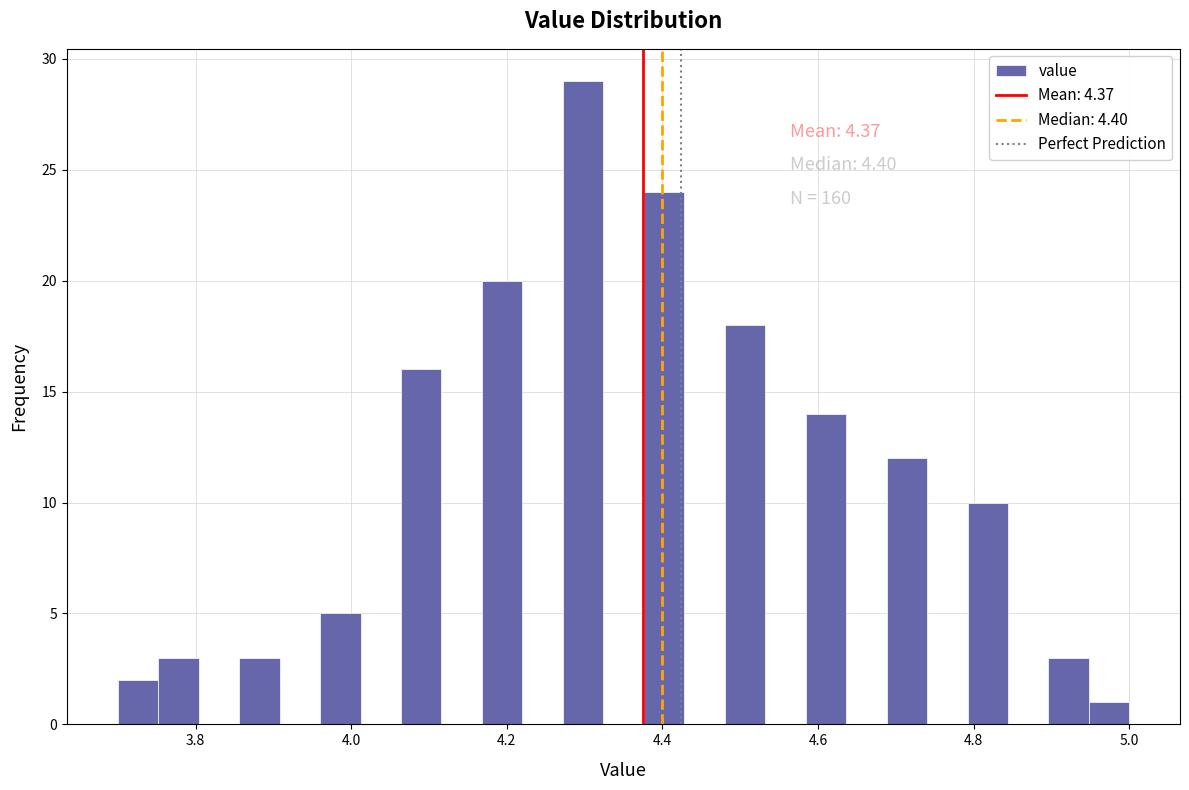

Read against the x-axis, roughly where is the centre of the tallest bar?

4.30